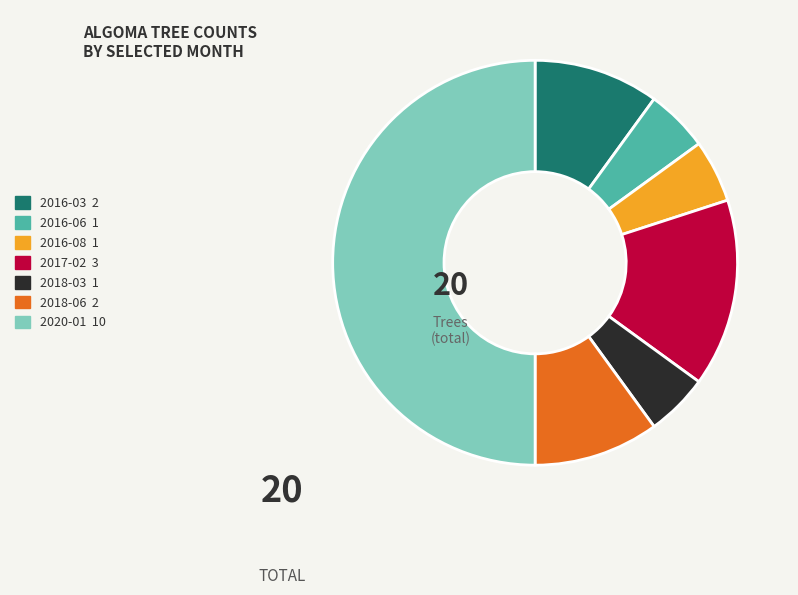

Count the number of slices in the pie.

7